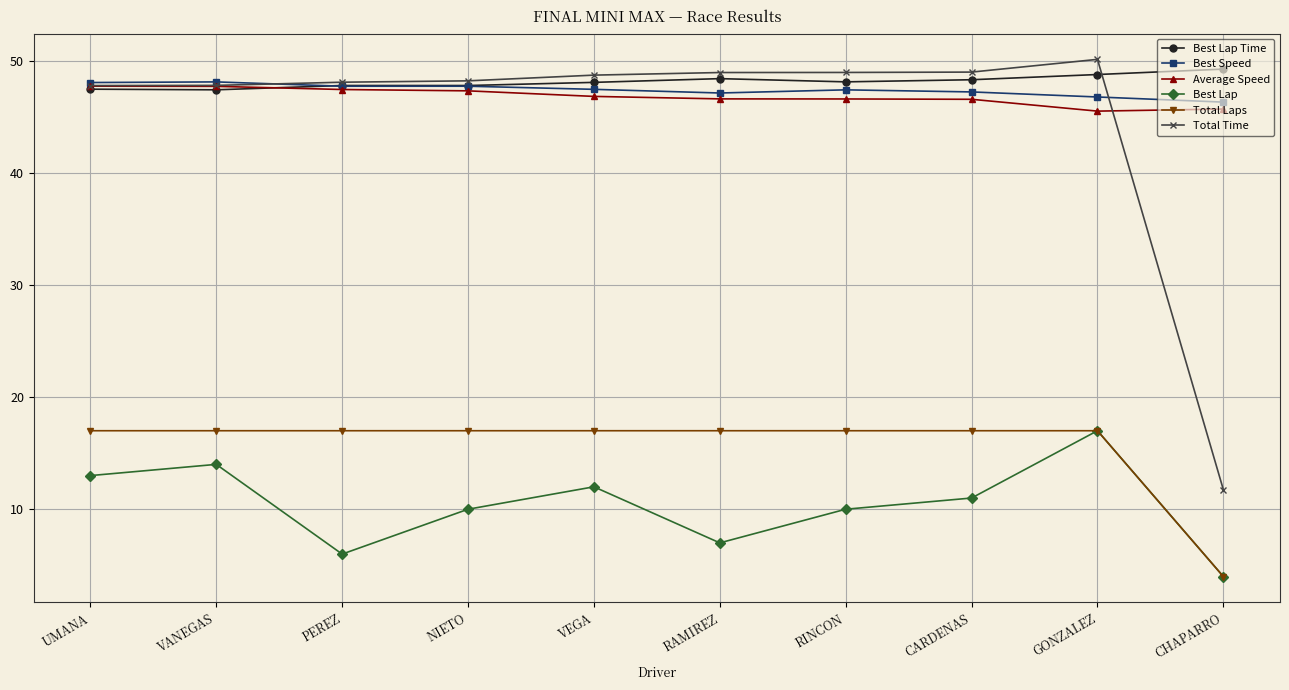

Is it true that Best Speed equals 46.3 at CHAPARRO?

True